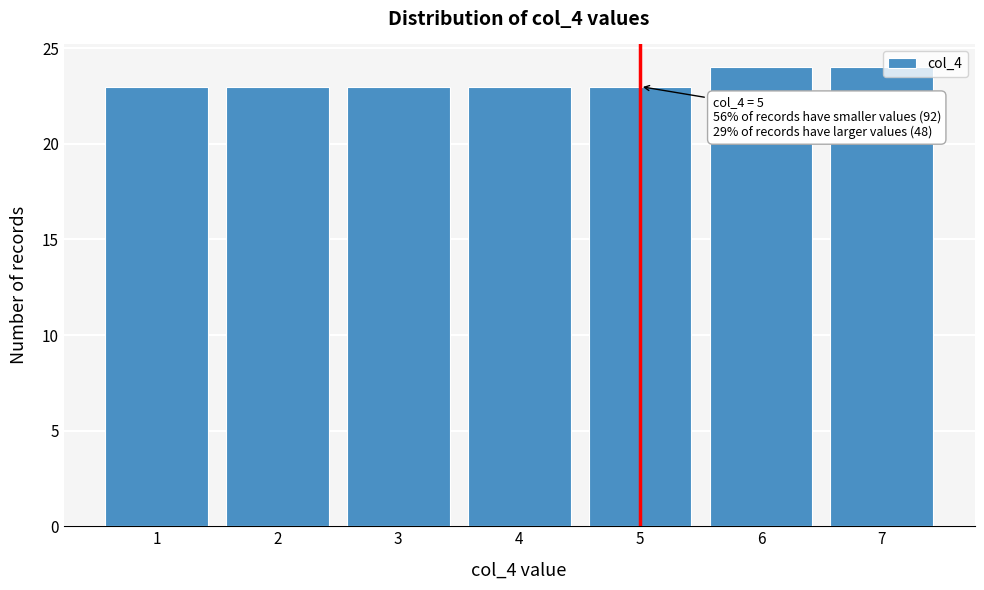

Reading left to right, list all the values displayed in this chart.

23	23	23	23	23	24	24